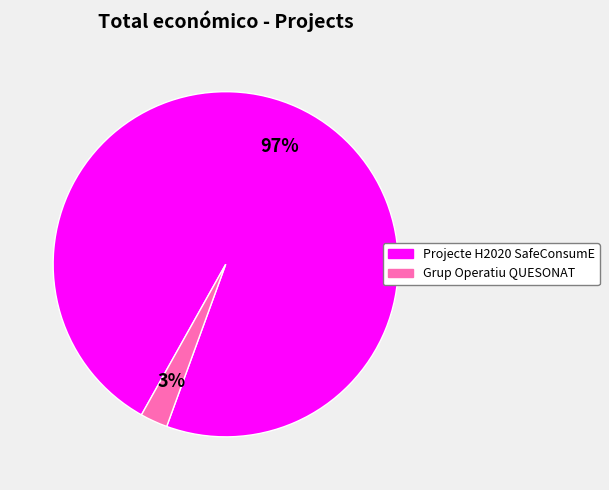

To the nearest percent, what is the combined percentage of Grup Operatiu QUESONAT and Projecte H2020 SafeConsumE?

100%